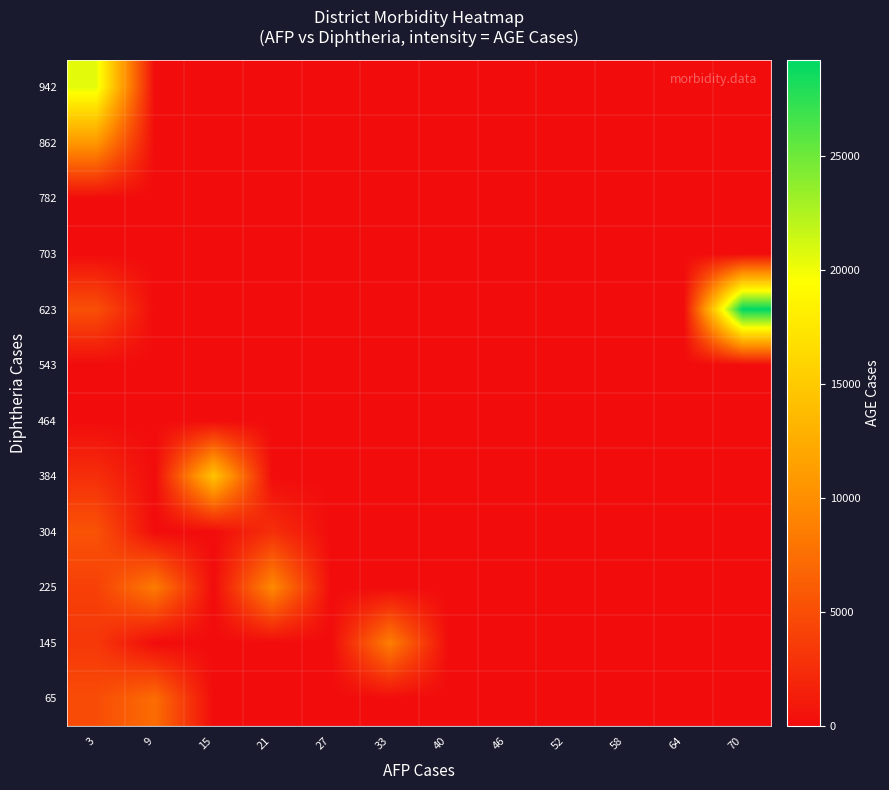

What is the total value across all series at 21?

12231.0